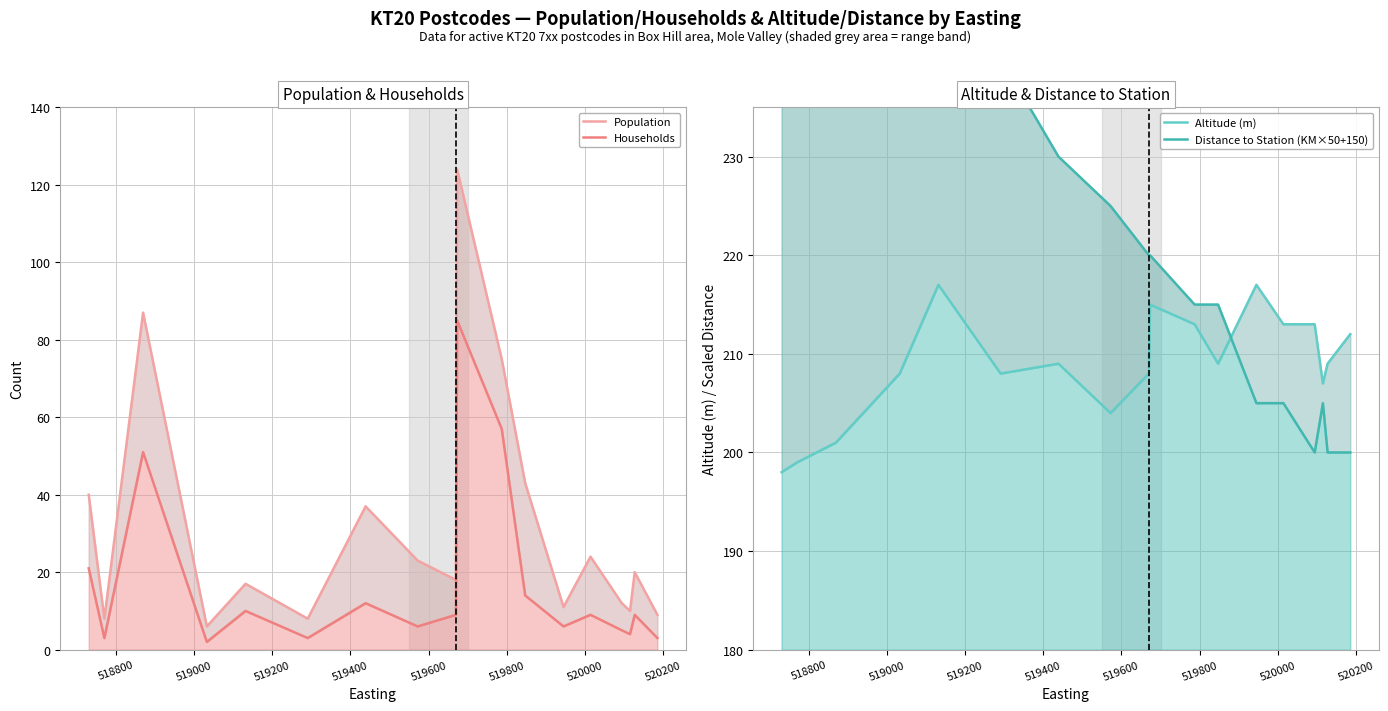

Is the value of Altitude (m) at 10 greater than the value of Population at 17?

Yes